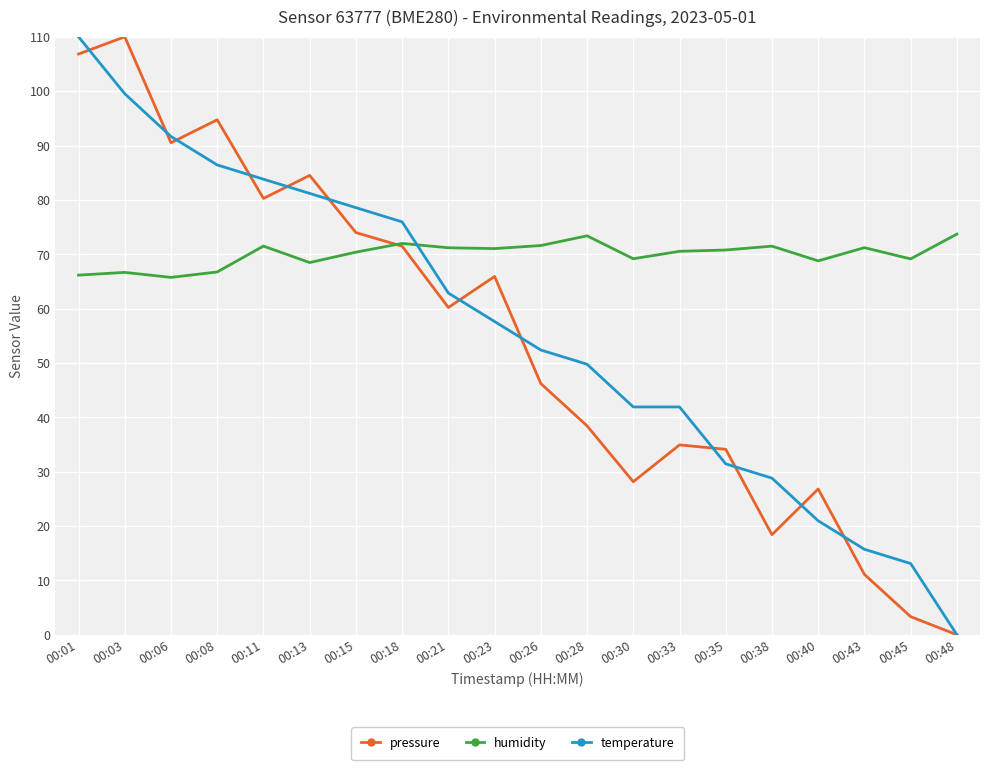

How many lines are shown in the chart?

3